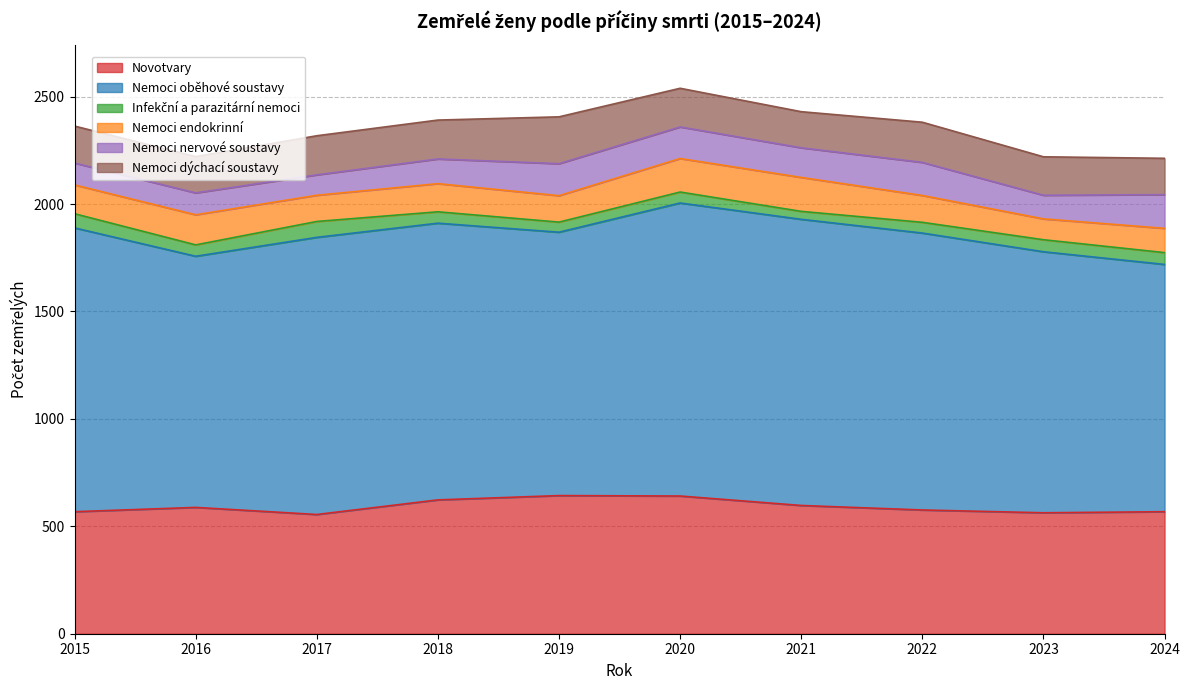

What is the spread (max minus min) of values at 2023?

1159